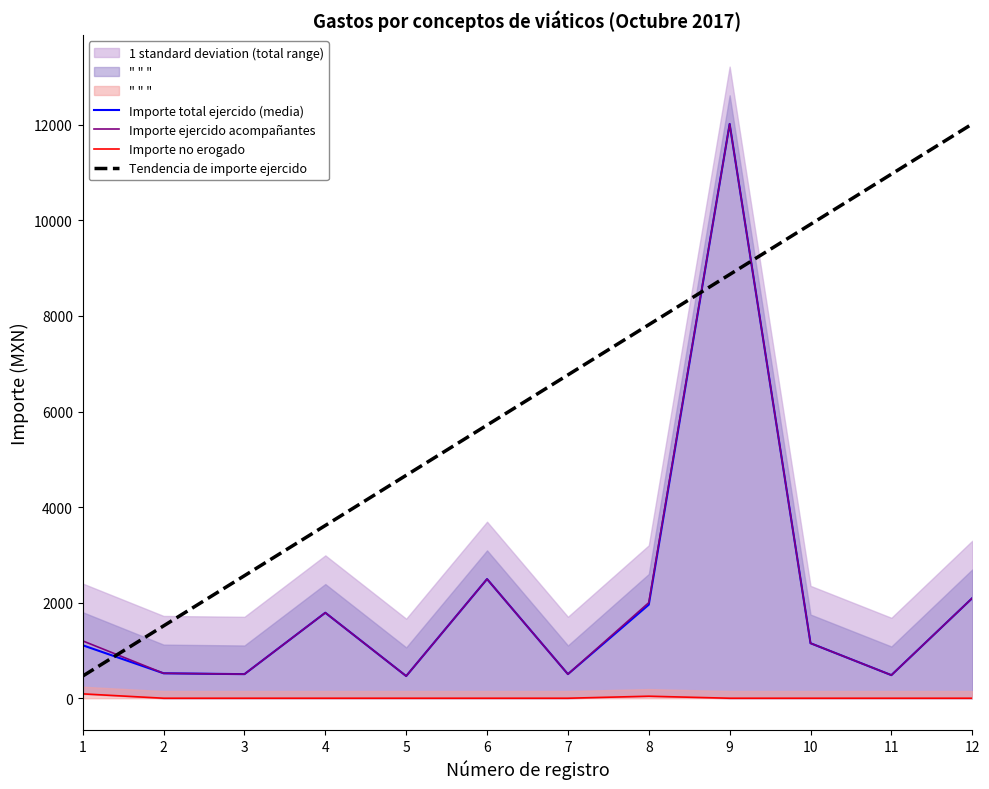

What is the total value across all series at 1?

2864.0